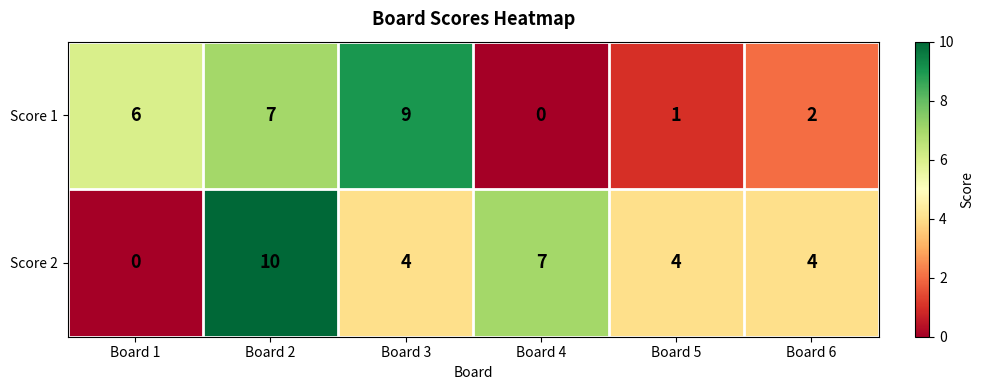

Rank the series at Board 2 from highest to lowest value.

Score 2, Score 1